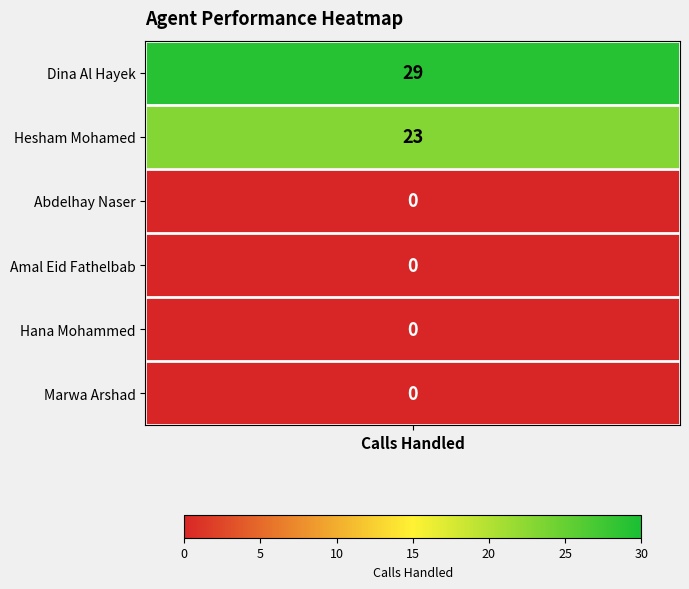

Which label corresponds to the largest value in the chart?

Dina Al Hayek